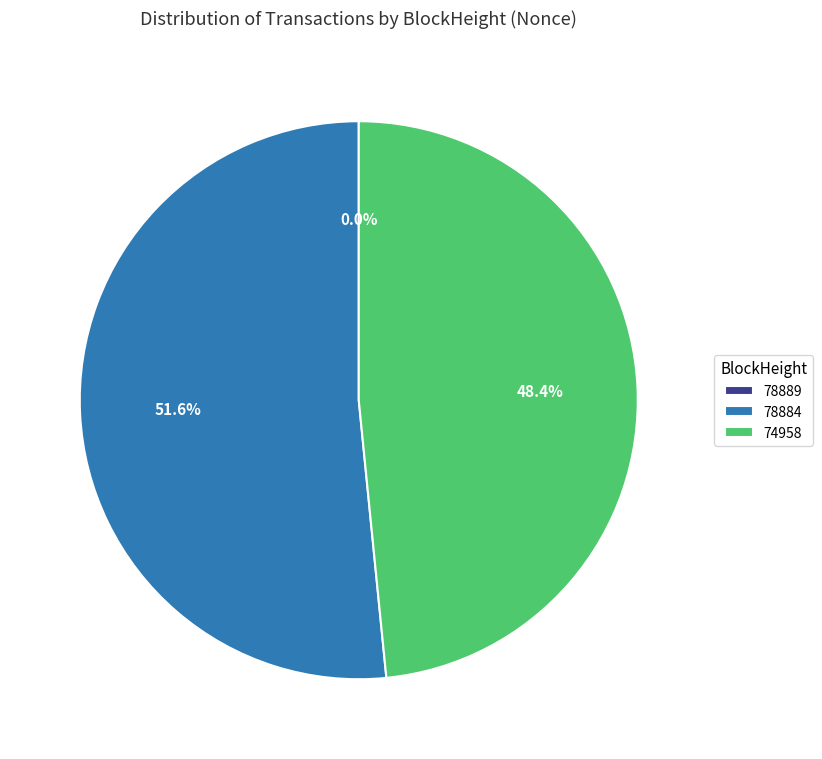

What is the largest slice in the pie chart?

78884